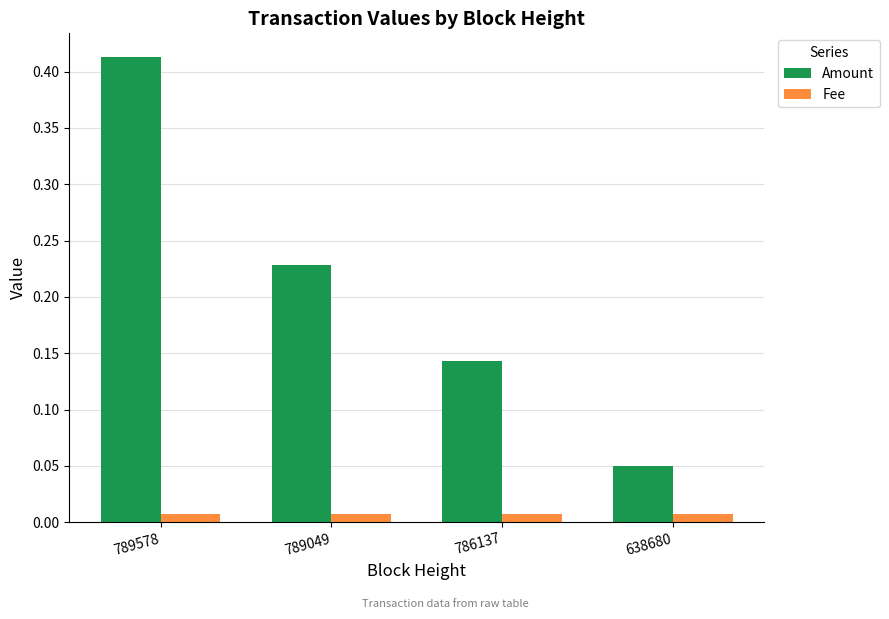

At how many categories does at least one series exceed 0?

4